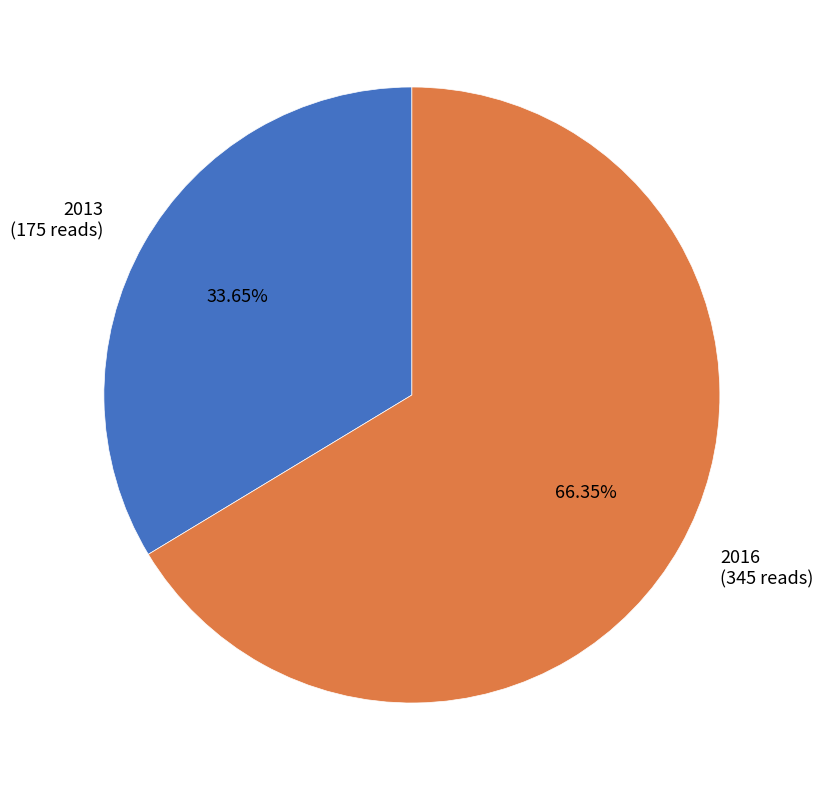

Is it true that 2013 is 34% of the pie?

True